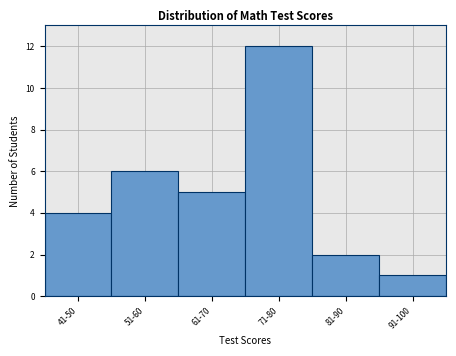

Reading left to right, extract all data points from this chart.

4	6	5	12	2	1